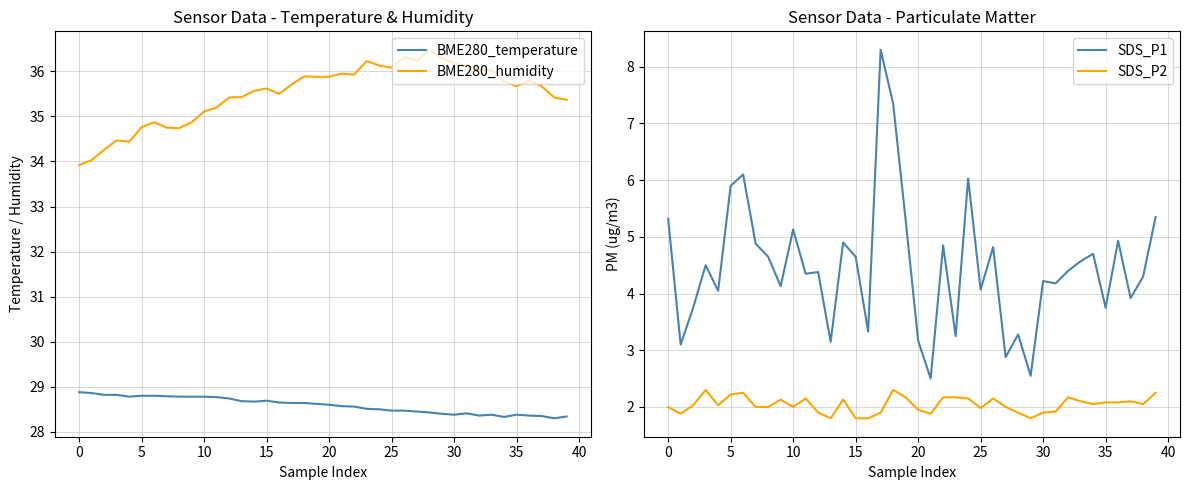

What is the label of the 40th point from the left?

39